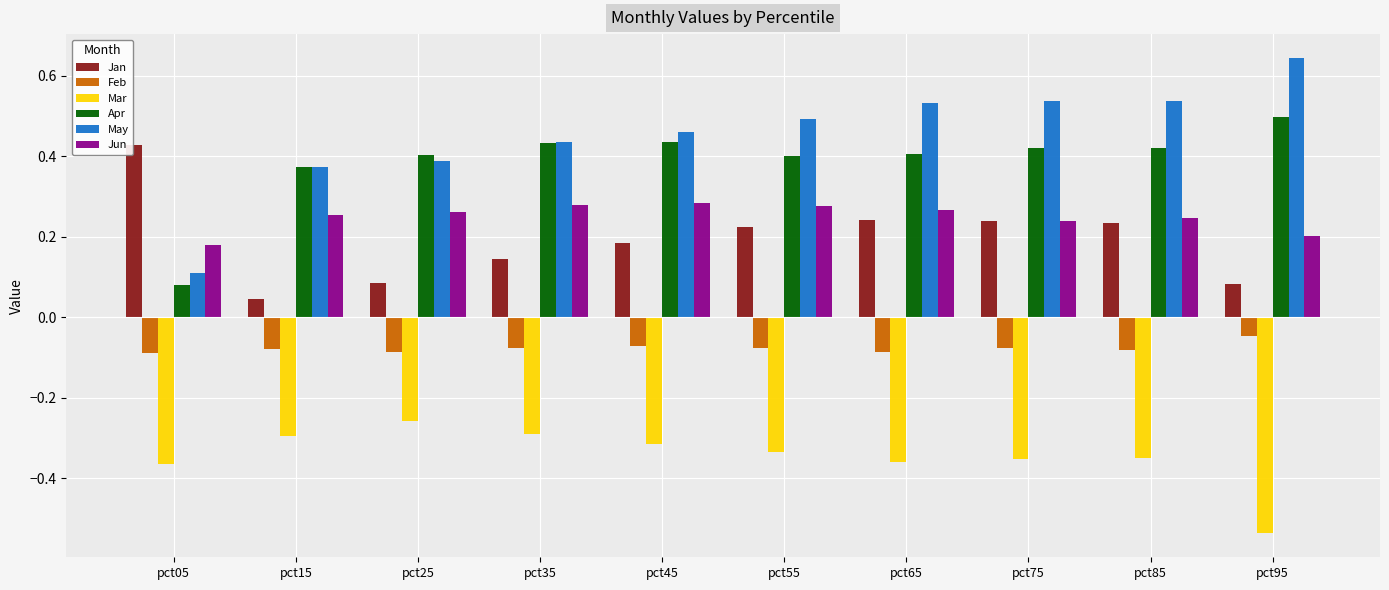

At which category is the sum across all series the highest?

pct65